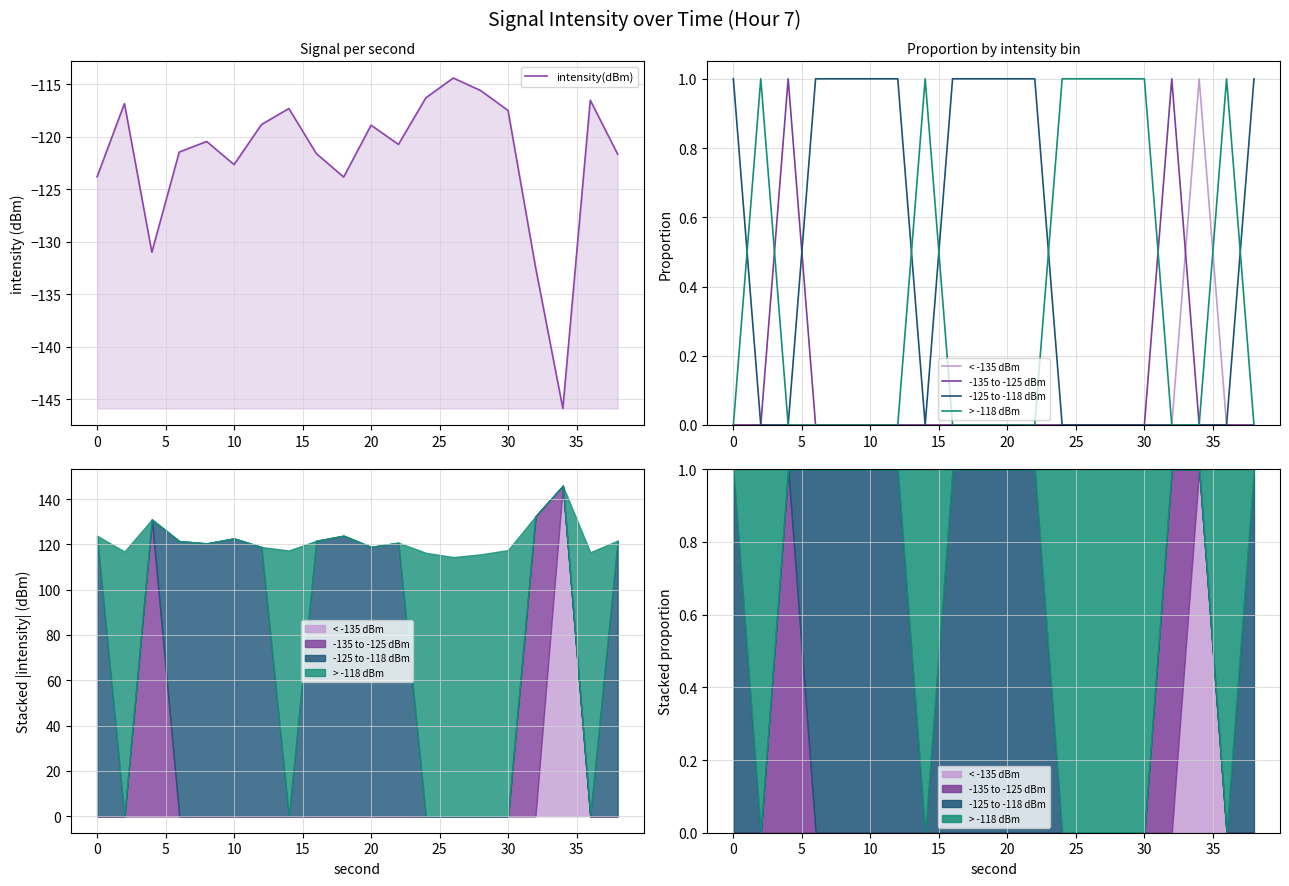

Which series has the largest total across all categories?

-125 to -118 dBm